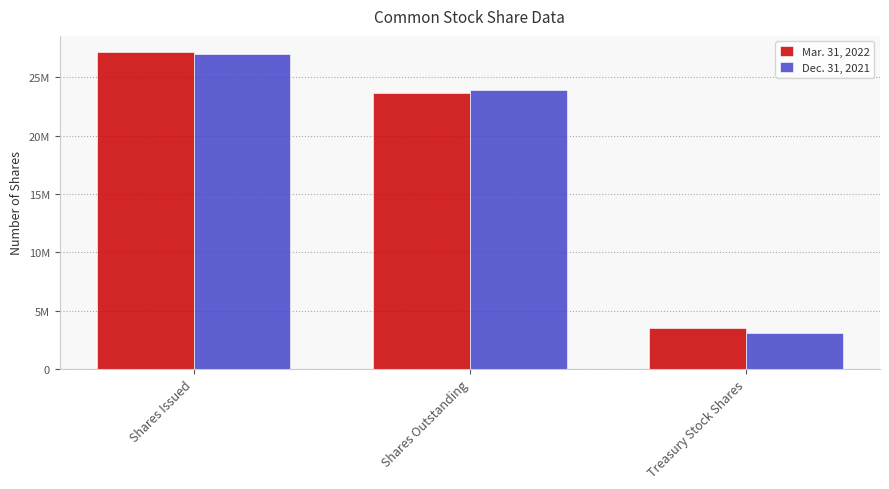

What are all the series names shown in the legend?

Mar. 31, 2022, Dec. 31, 2021